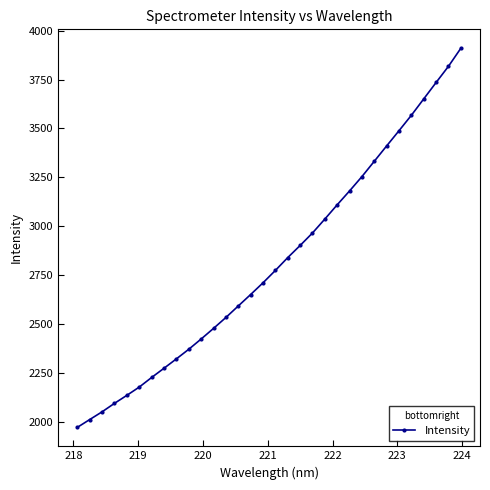

Reading left to right, extract all data points from this chart.

1972.8	2012.7	2052.3	2095.5	2136.5	2178.7	2227.7	2274.9	2322.8	2371.8	2424.3	2478.5	2534.3	2593.1	2651.6	2711.5	2774.8	2840.3	2902.2	2966.1	3037.3	3110.3	3181.1	3254.4	3332.7	3411.1	3488.8	3567.7	3651.3	3735.1	3817.8	3909.8